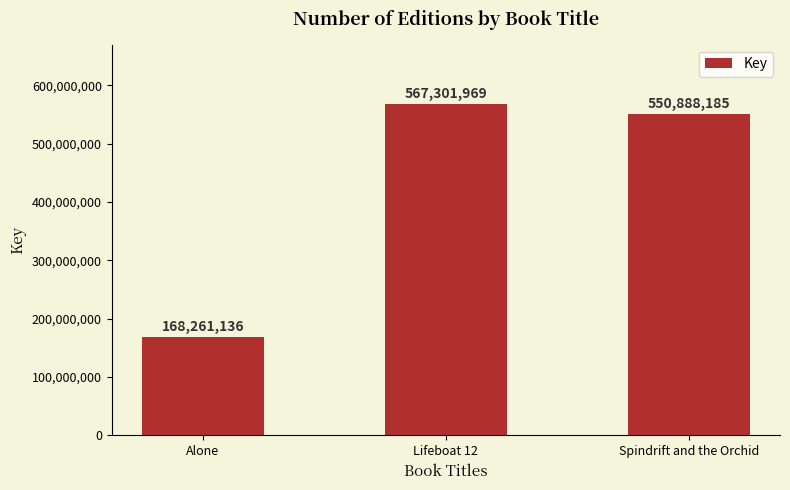

Which has a higher value, Spindrift and the Orchid or Alone?

Spindrift and the Orchid